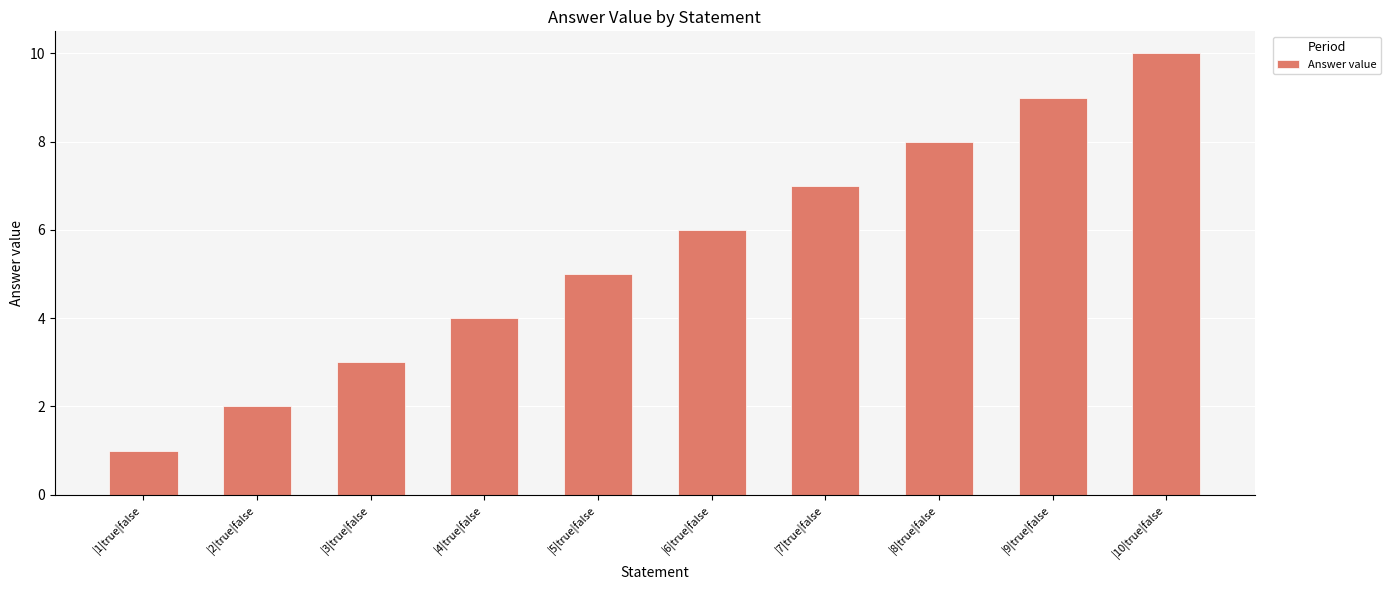

The value at |5|true|false is 9. True or false?

False